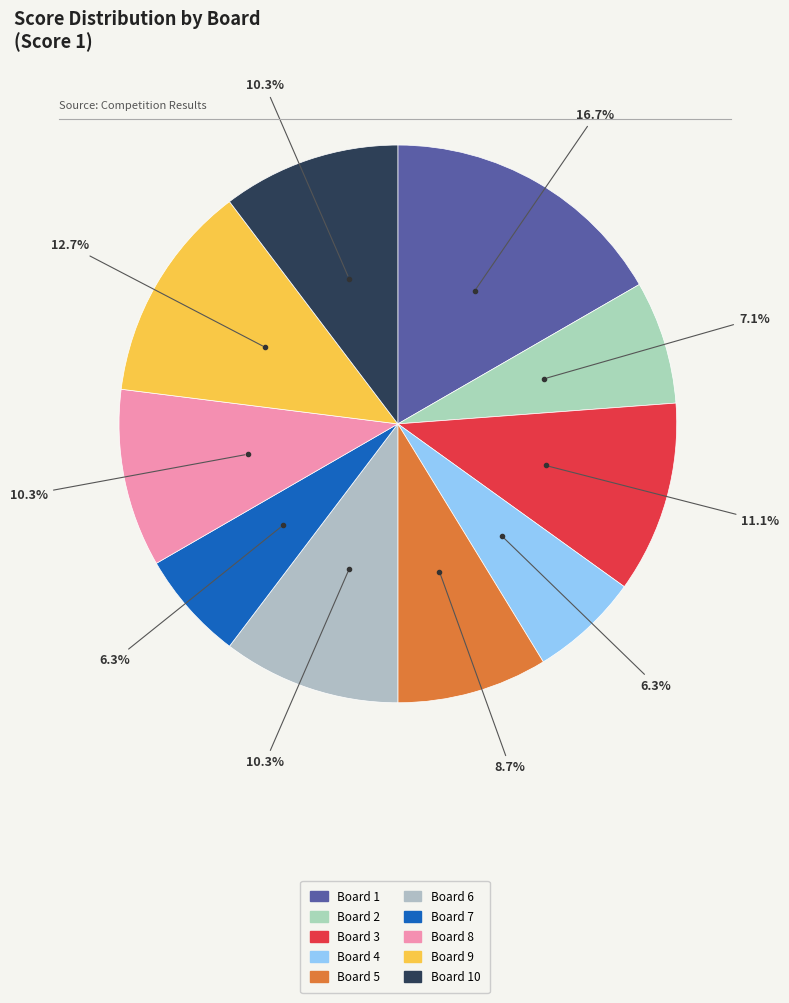

To the nearest percent, what is the difference between the largest and smallest slice percentages?

10%